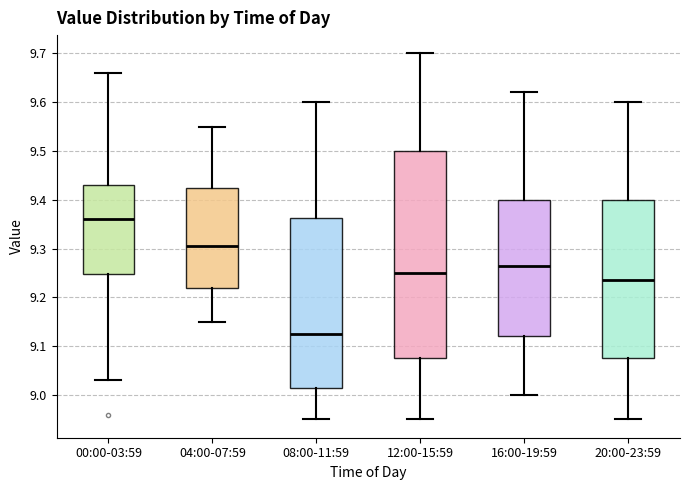

Reading left to right, read every box against the y-axis: the position of its median line, the range the box covers, and the ends of its whiskers. The values are not printed on the chart, so give them approximately, as read against the axis.

00:00-03:59: median 9.36, box 9.25 to 9.43, whiskers 9.03 to 9.66
04:00-07:59: median 9.31, box 9.22 to 9.43, whiskers 9.15 to 9.55
08:00-11:59: median 9.13, box 9.02 to 9.36, whiskers 8.95 to 9.60
12:00-15:59: median 9.25, box 9.08 to 9.50, whiskers 8.95 to 9.70
16:00-19:59: median 9.27, box 9.12 to 9.40, whiskers 9.00 to 9.62
20:00-23:59: median 9.24, box 9.08 to 9.40, whiskers 8.95 to 9.60